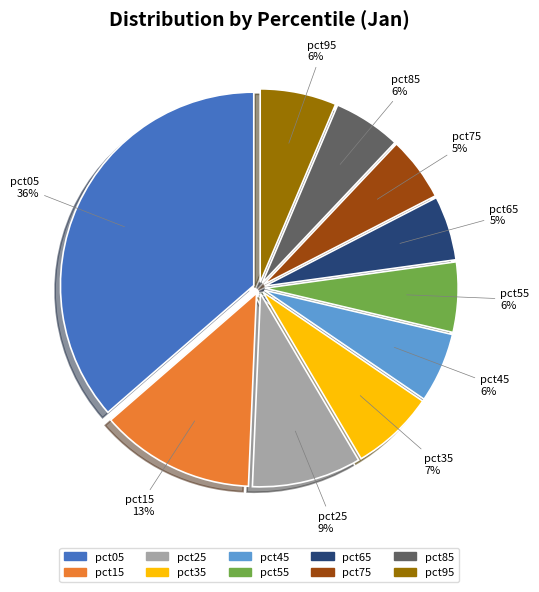

Is it true that pct95 is 19% of the pie?

False